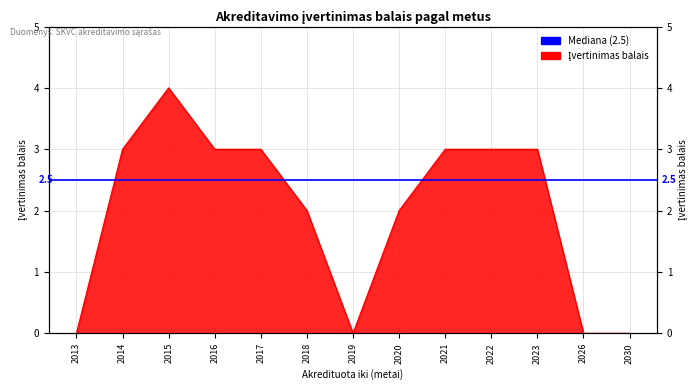

Approximately how many times larger is the value at 2017 compared to 2018?

1.5